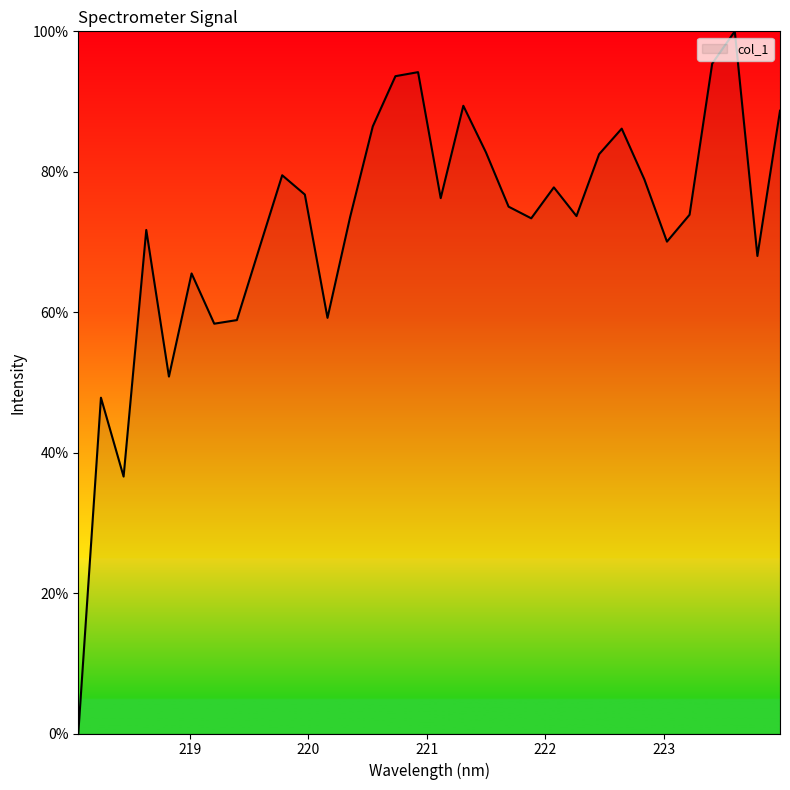

What is the greatest value displayed?

100.0